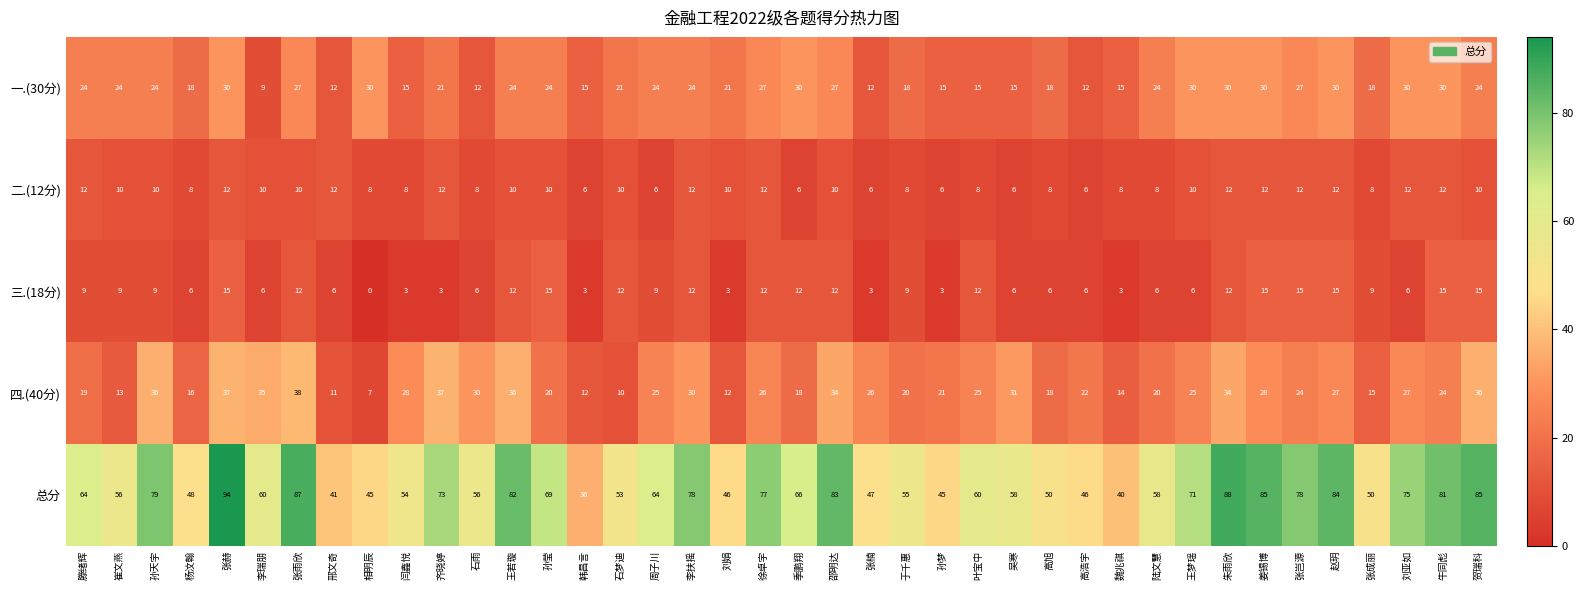

Which series has the largest total across all categories?

总分